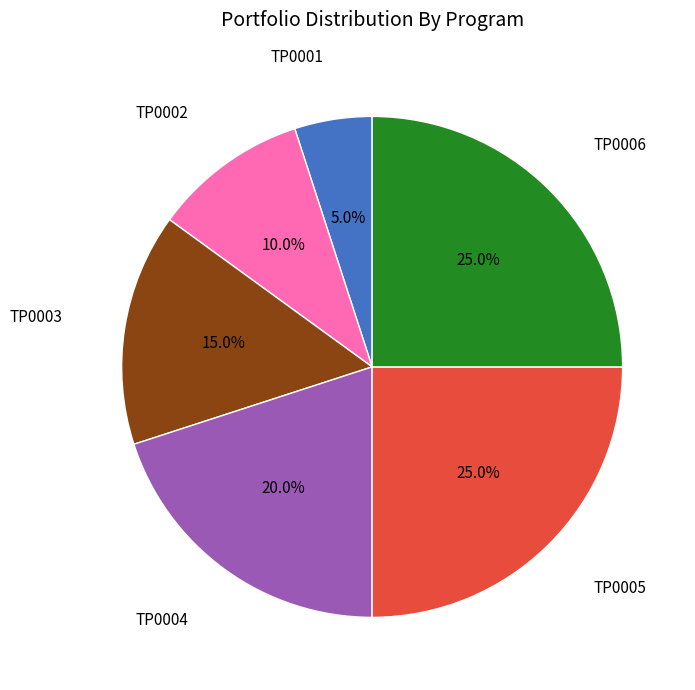

Does any single category account for the majority?

No